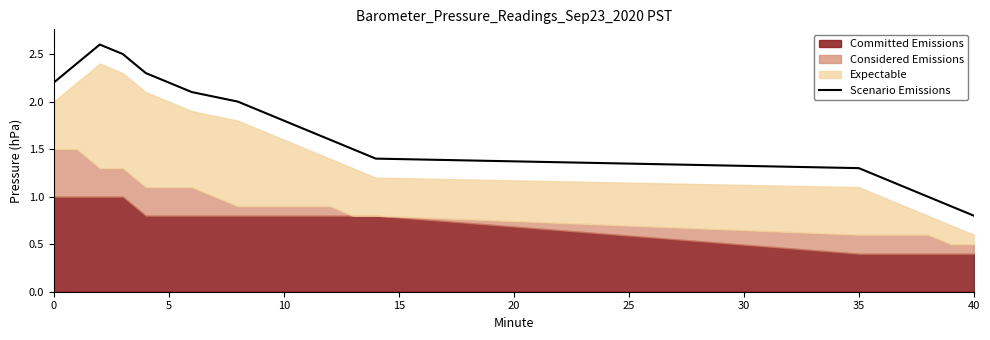

The Scenario Emissions series shows 3.3 at 0. True or false?

False